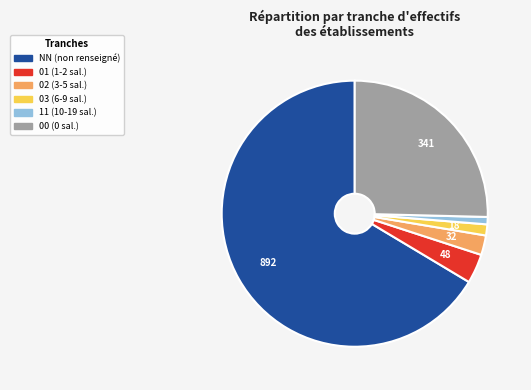

Which slice is the largest?

NN